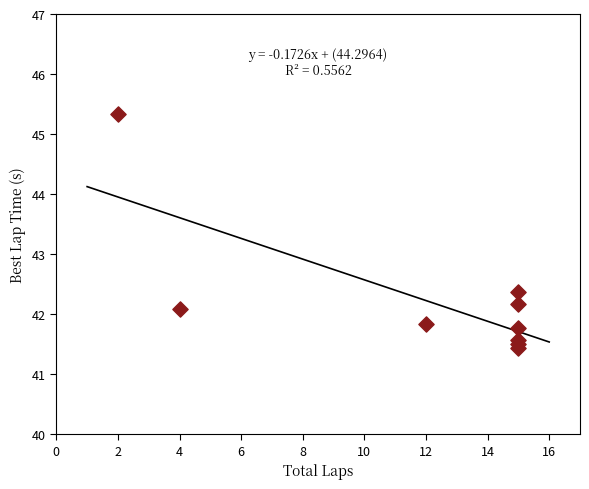

What Y value in the scatter plot is closest to 43?

42.4